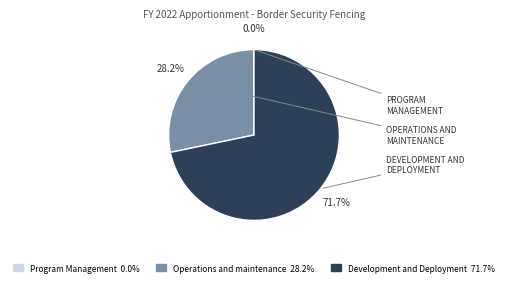

Is there a majority slice in this chart?

Yes